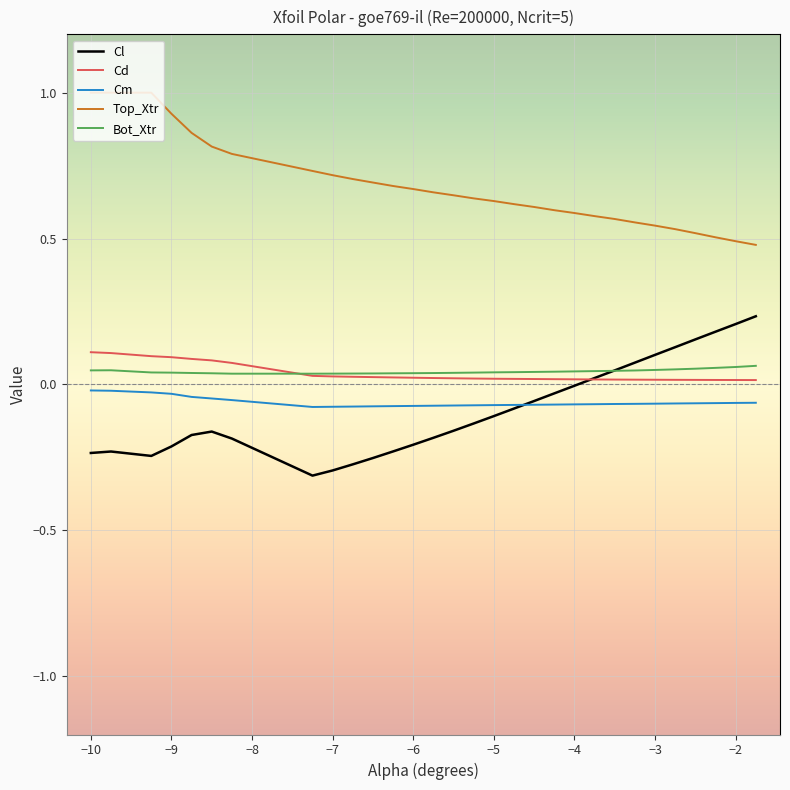

Which series has the largest total across all categories?

Top_Xtr